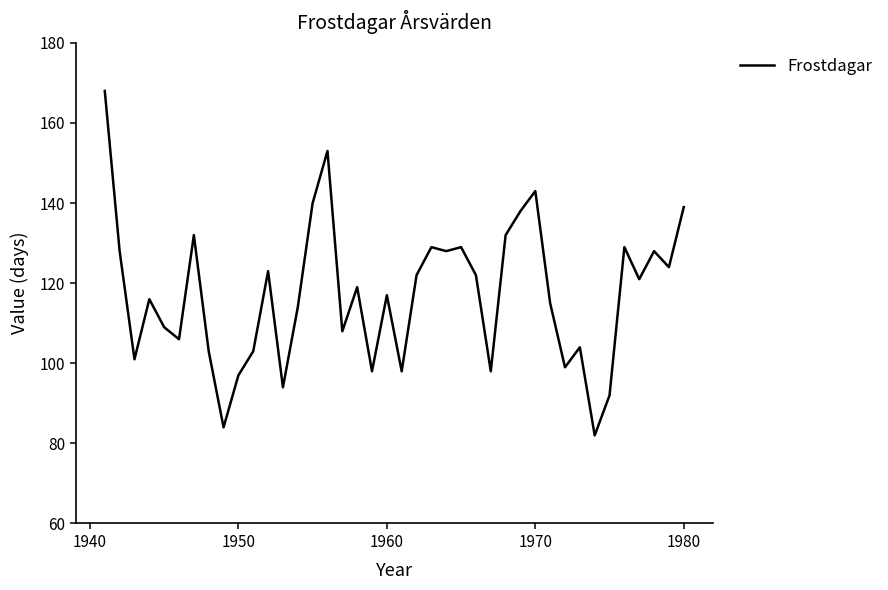

What is the greatest value displayed?

168